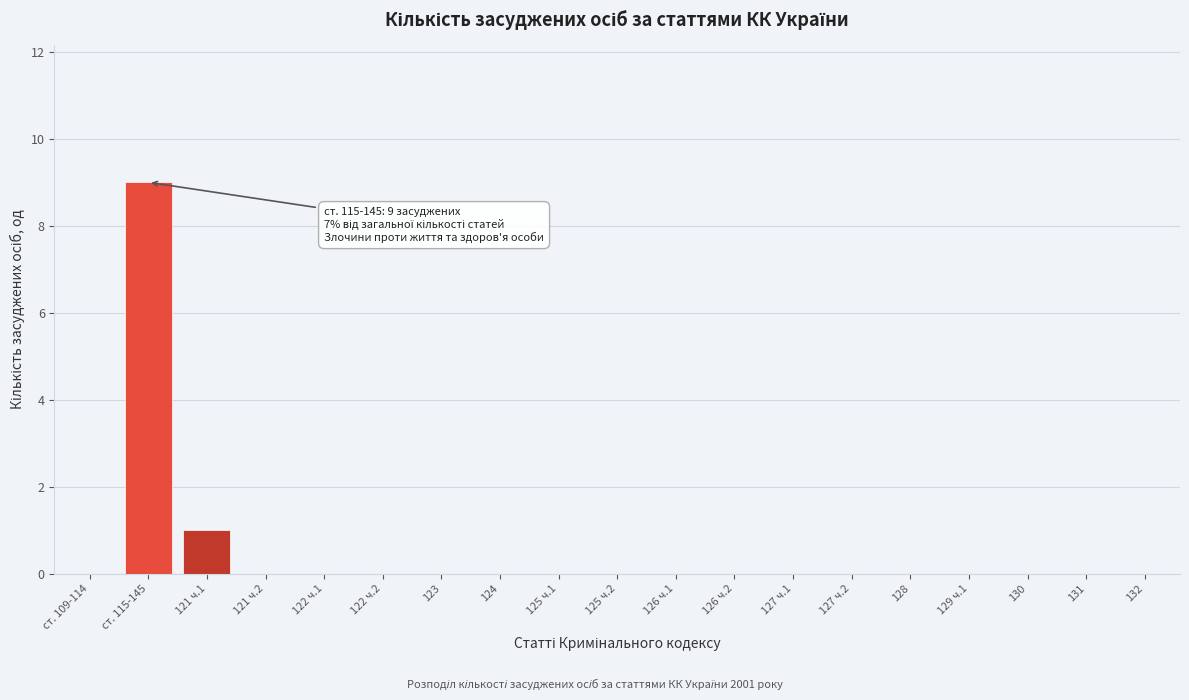

Reading left to right, what are all the values shown in this chart?

ст. 109-114=0	ст. 115-145=9	121 ч.1=1	121 ч.2=0	122 ч.1=0	122 ч.2=0	123=0	124=0	125 ч.1=0	125 ч.2=0	126 ч.1=0	126 ч.2=0	127 ч.1=0	127 ч.2=0	128=0	129 ч.1=0	130=0	131=0	132=0